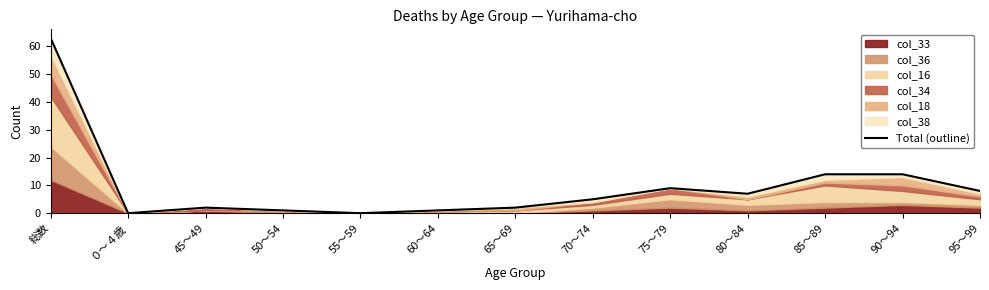

Rank the categories by value from highest to lowest.

総数, 85～89, 90～94, 75～79, 95～99, 80～84, 70～74, 45～49, 65～69, 50～54, 60～64, ０～４歳, 55～59